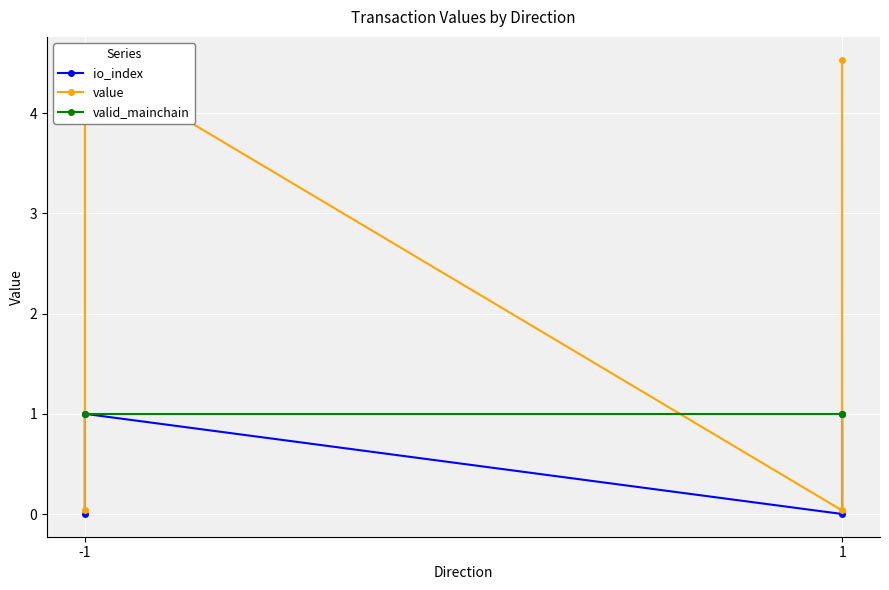

True or false: valid_mainchain has more than 2 points higher than both neighbors.

False